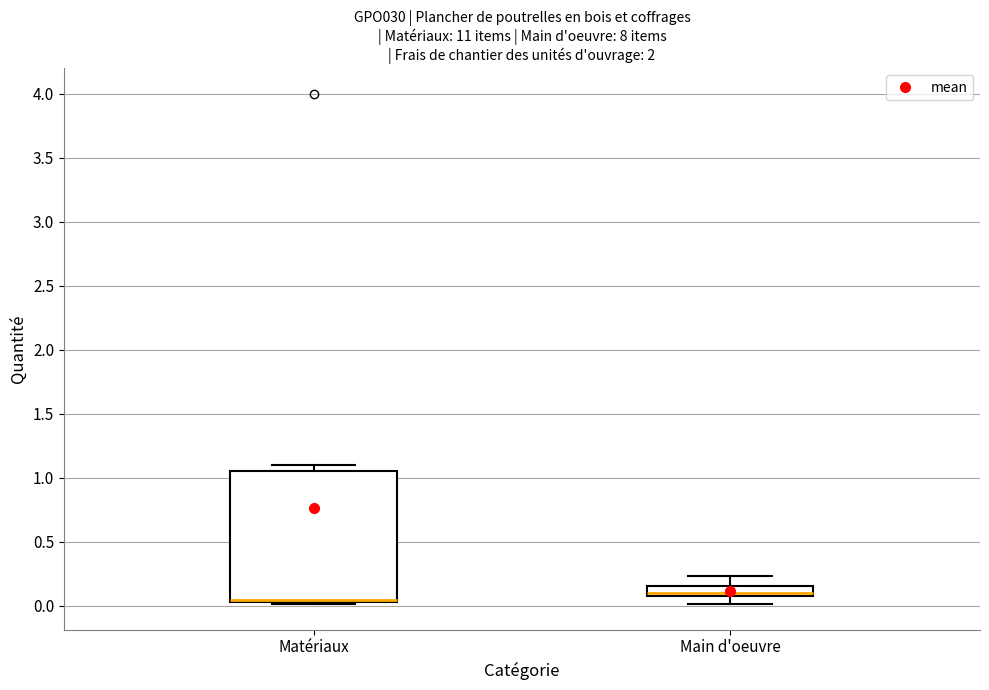

Reading left to right, read every box against the y-axis: the position of its median line, the range the box covers, and the ends of its whiskers. The values are not printed on the chart, so give them approximately, as read against the axis.

Matériaux: median 0.05 (drawn on the box's lower edge), box 0.05 to 1.05, whiskers 0.00 to 1.10
Main d'oeuvre: median 0.10, box 0.05 to 0.15, whiskers 0.00 to 0.25